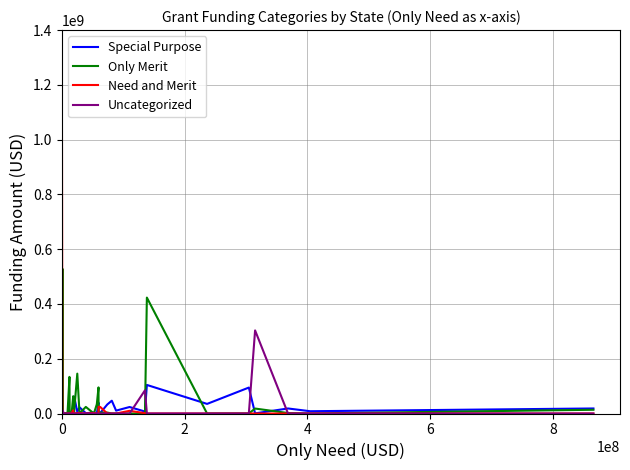

Count the number of data series in this chart.

4